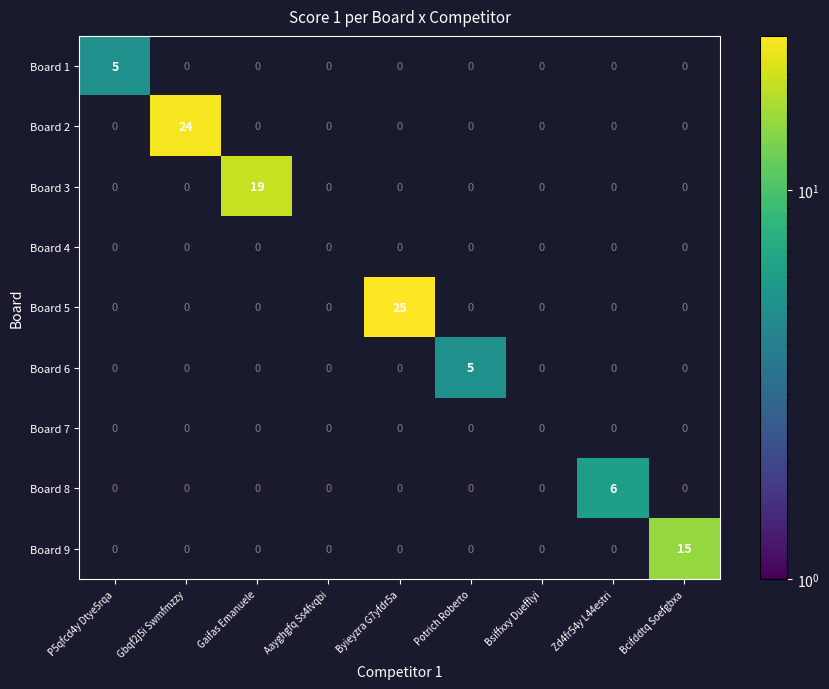

At how many categories does at least one series exceed 9?

4